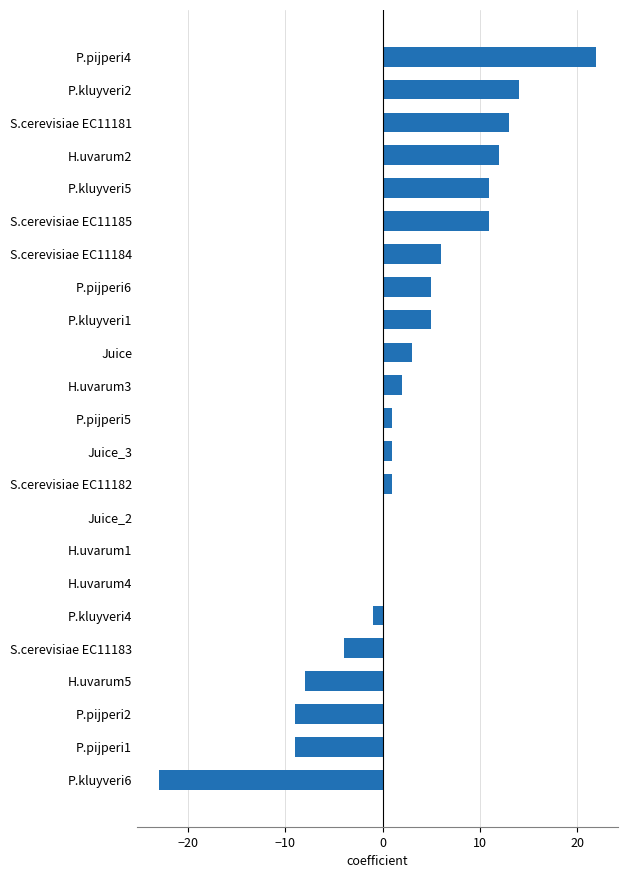

Reading bottom to top, transcribe all the data shown in this chart.

P.kluyveri6=-23	P.pijperi1=-9	P.pijperi2=-9	H.uvarum5=-8	S.cerevisiae EC11183=-4	P.kluyveri4=-1	H.uvarum4=0	H.uvarum1=0	Juice_2=0	S.cerevisiae EC11182=1	Juice_3=1	P.pijperi5=1	H.uvarum3=2	Juice=3	P.kluyveri1=5	P.pijperi6=5	S.cerevisiae EC11184=6	S.cerevisiae EC11185=11	P.kluyveri5=11	H.uvarum2=12	S.cerevisiae EC11181=13	P.kluyveri2=14	P.pijperi4=22